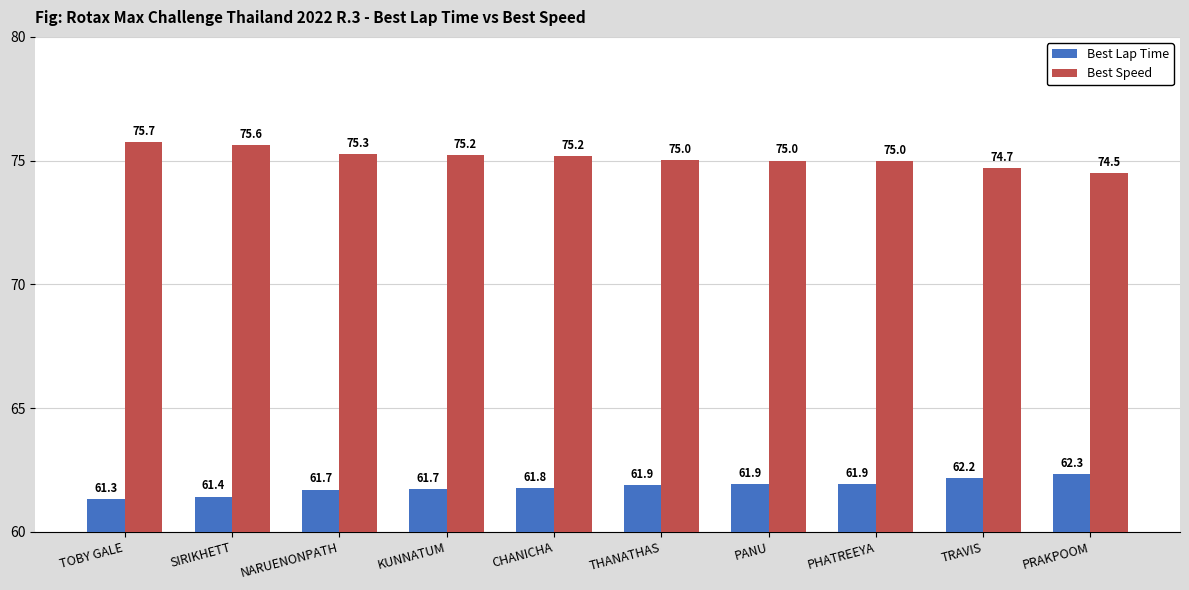

Where is Best Lap Time nearest to the value 61?

TOBY GALE